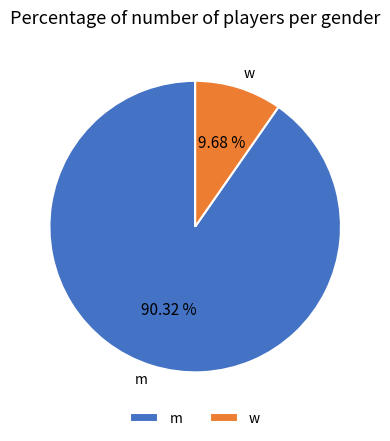

What is the largest slice in the pie chart?

m